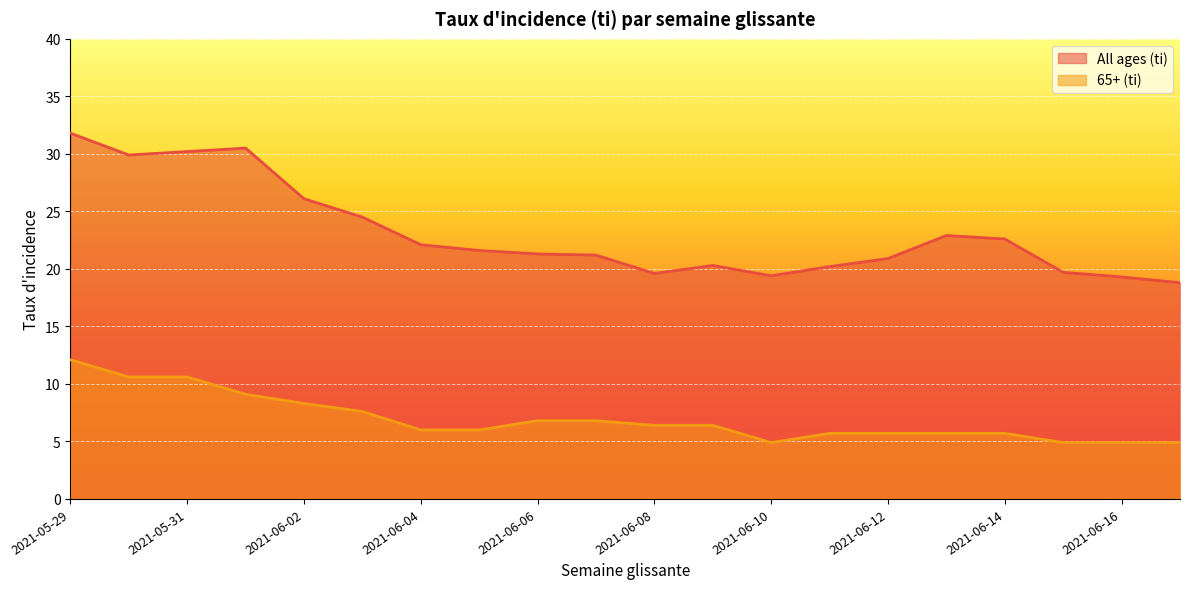

What is the label of the 5th point from the left?

2021-06-02